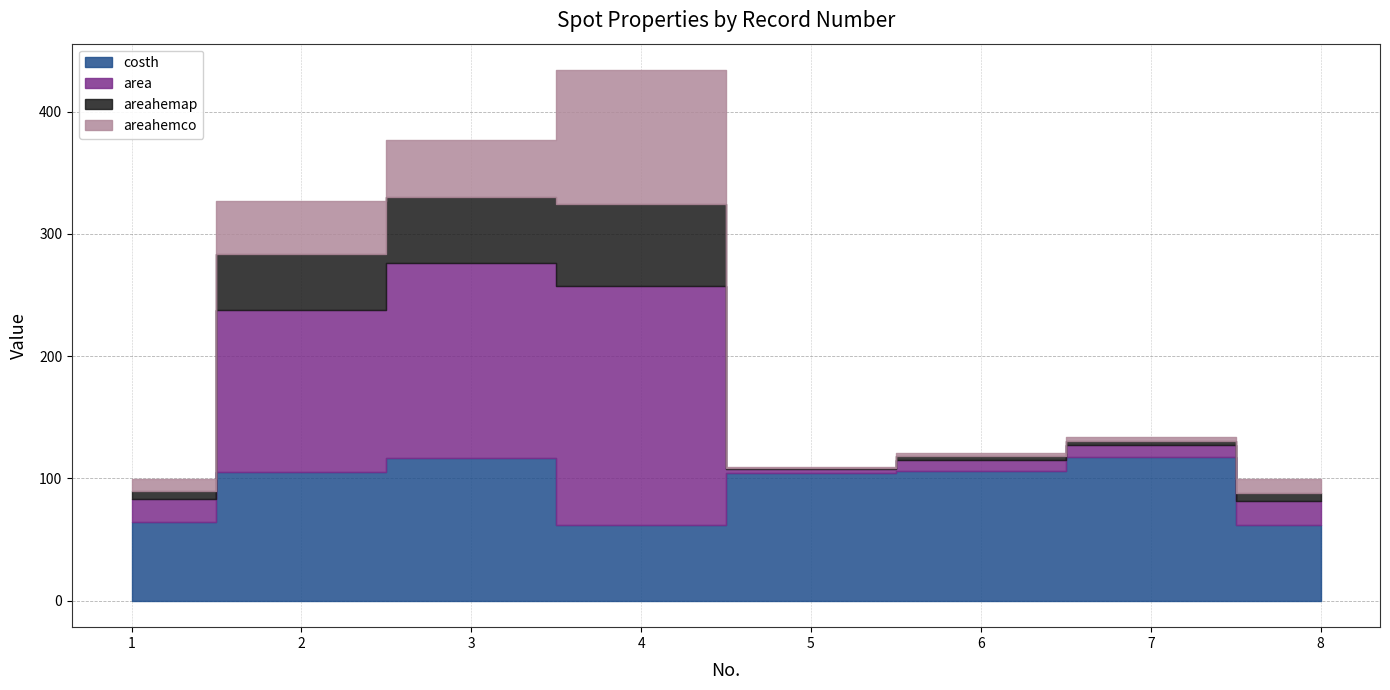

Which has a higher value, 5 or 3?

3